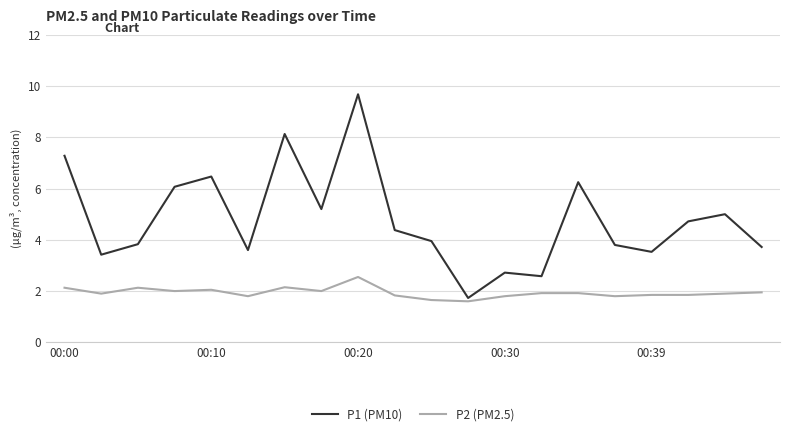

What is the maximum value shown in the chart?

9.7